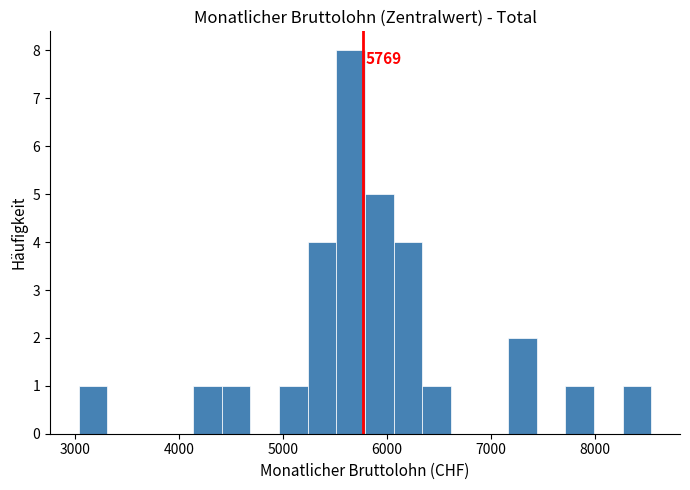

Around what value on the x-axis is the tallest bar? Give the approximate position of its centre, as read against the axis.

5700